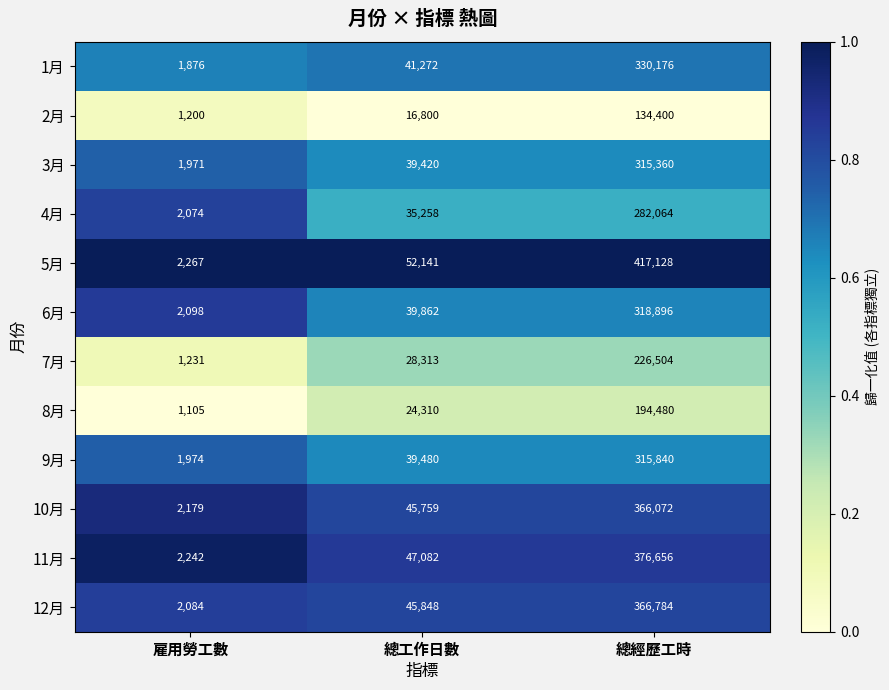

At which category does the chart reach its minimum across all series?

雇用勞工數